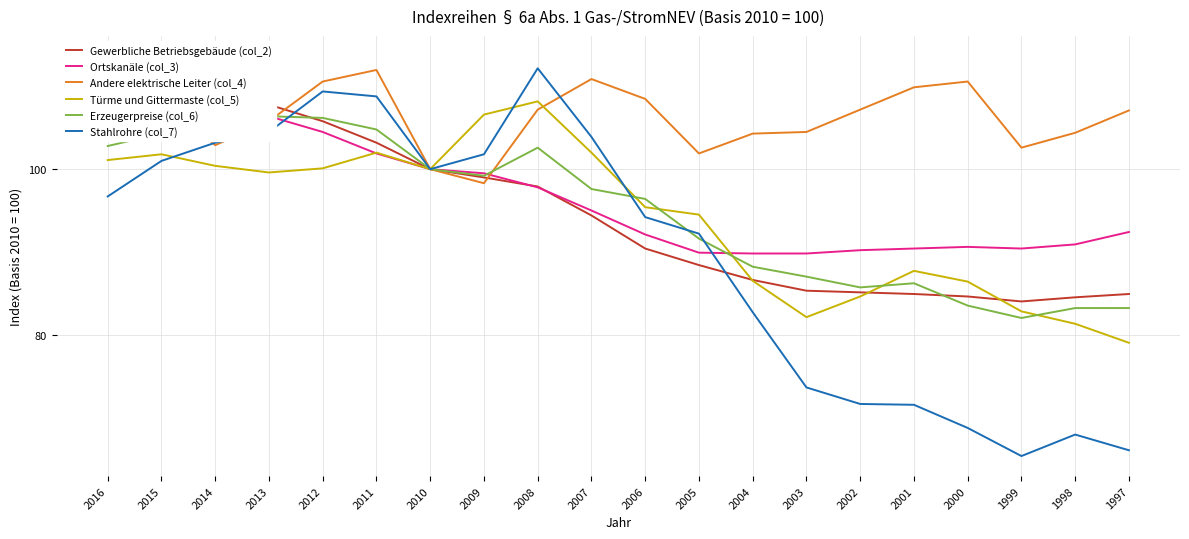

Where do Gewerbliche Betriebsgebäude (col_2) and Stahlrohre (col_7) first cross each other?

2013 and 2012